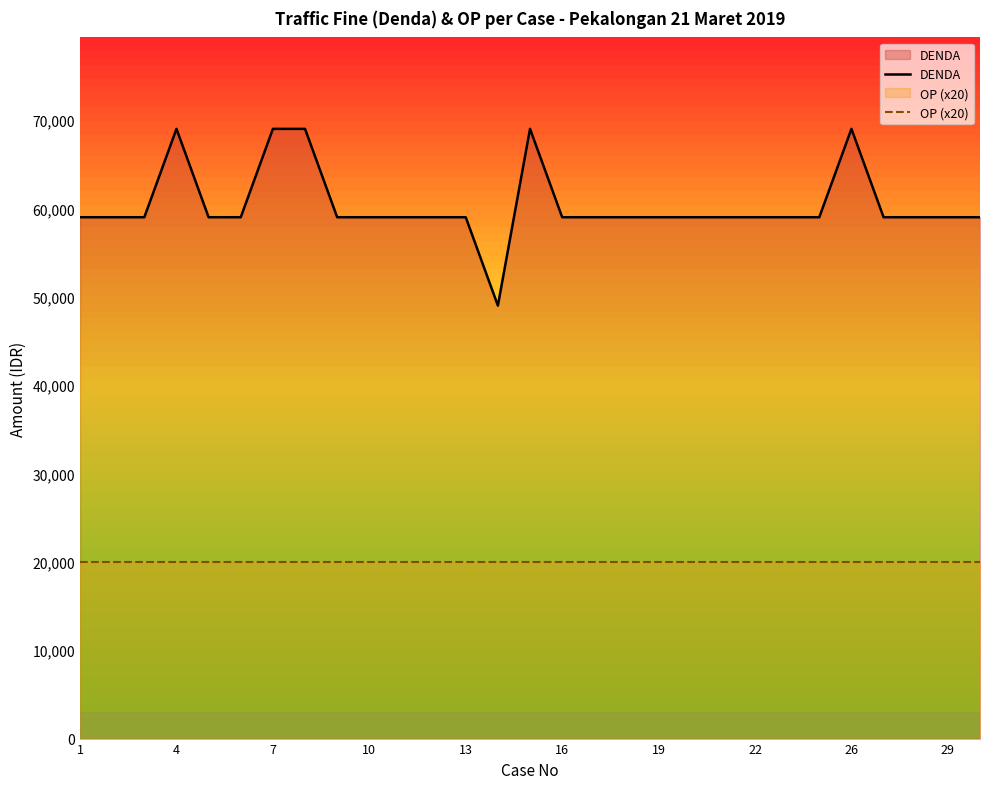

True or false: DENDA and OP (x20) intersect in this chart.

False